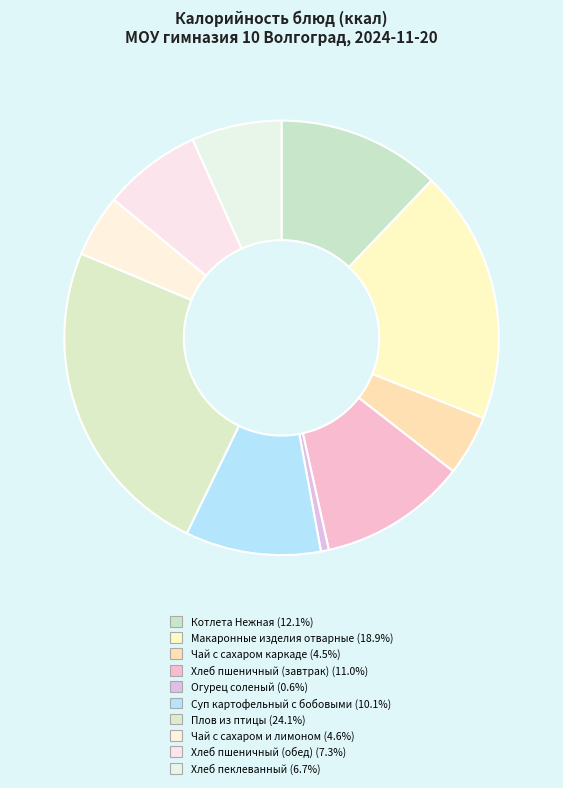

How many segments does this pie chart have?

10